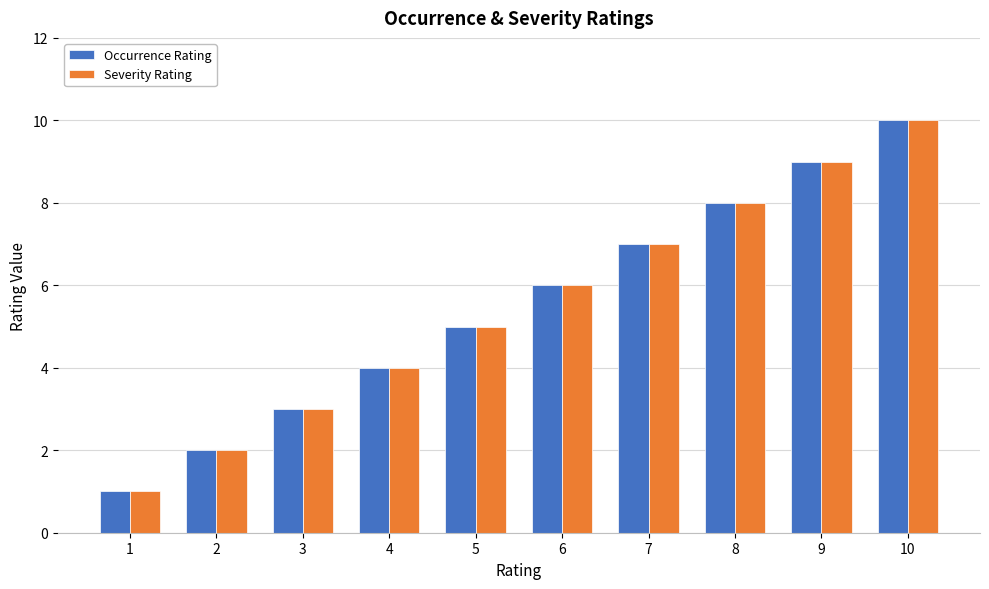

The value of Occurrence Rating at 10 is 10. True or false?

True